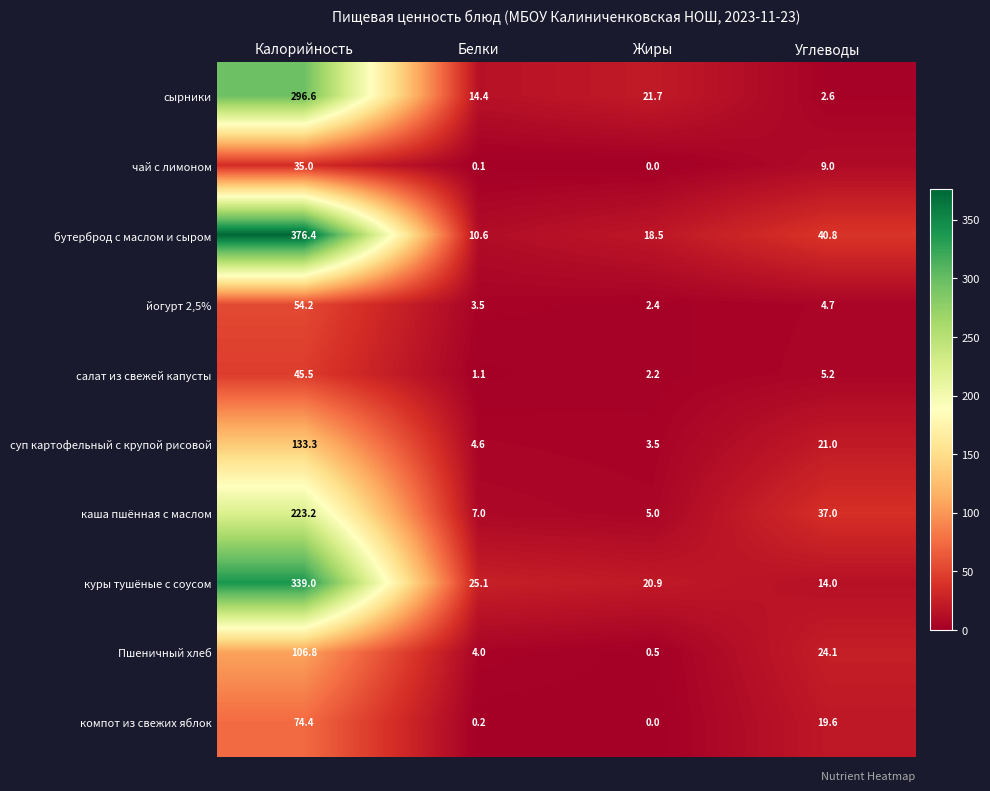

What is the difference between the highest and lowest values at Калорийность?

341.4